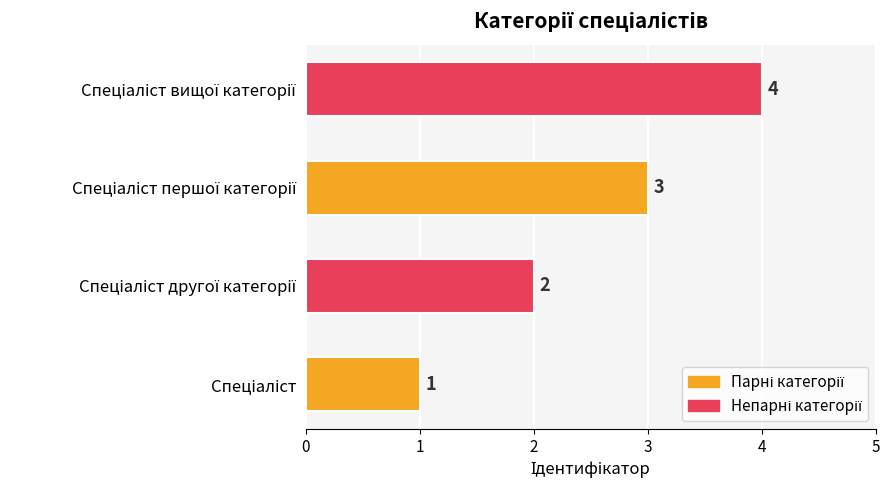

What is the greatest value displayed?

4